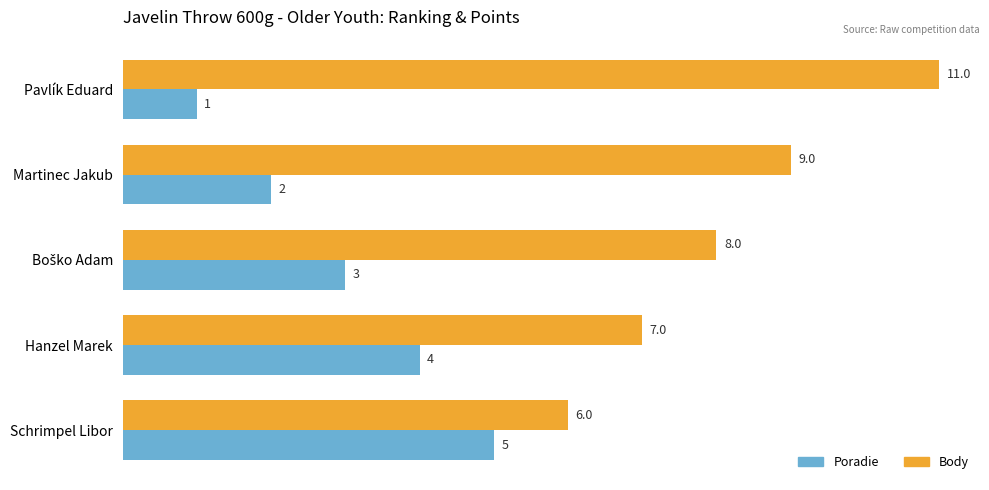

What is the sum of all Poradie values?

15